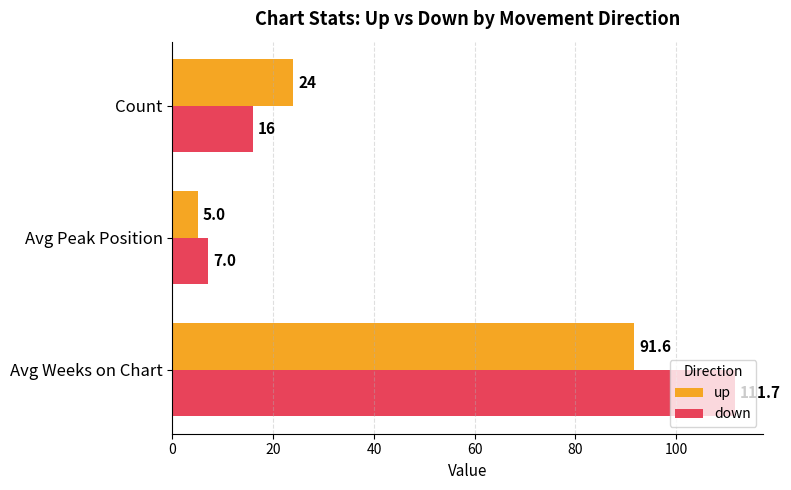

List the series in order of their peak value, lowest first.

up, down